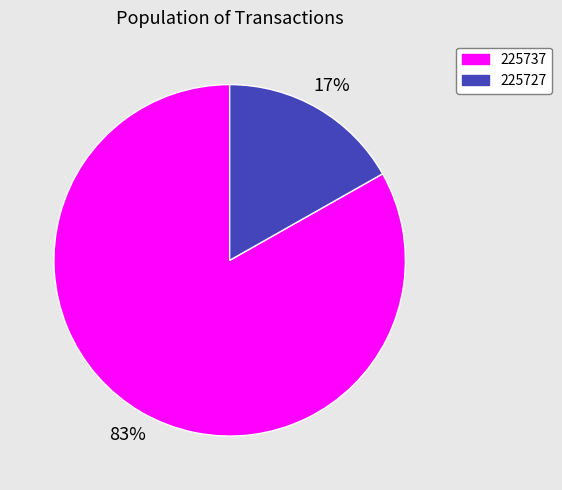

What percentage is the 225737 slice, to the nearest percent?

83%